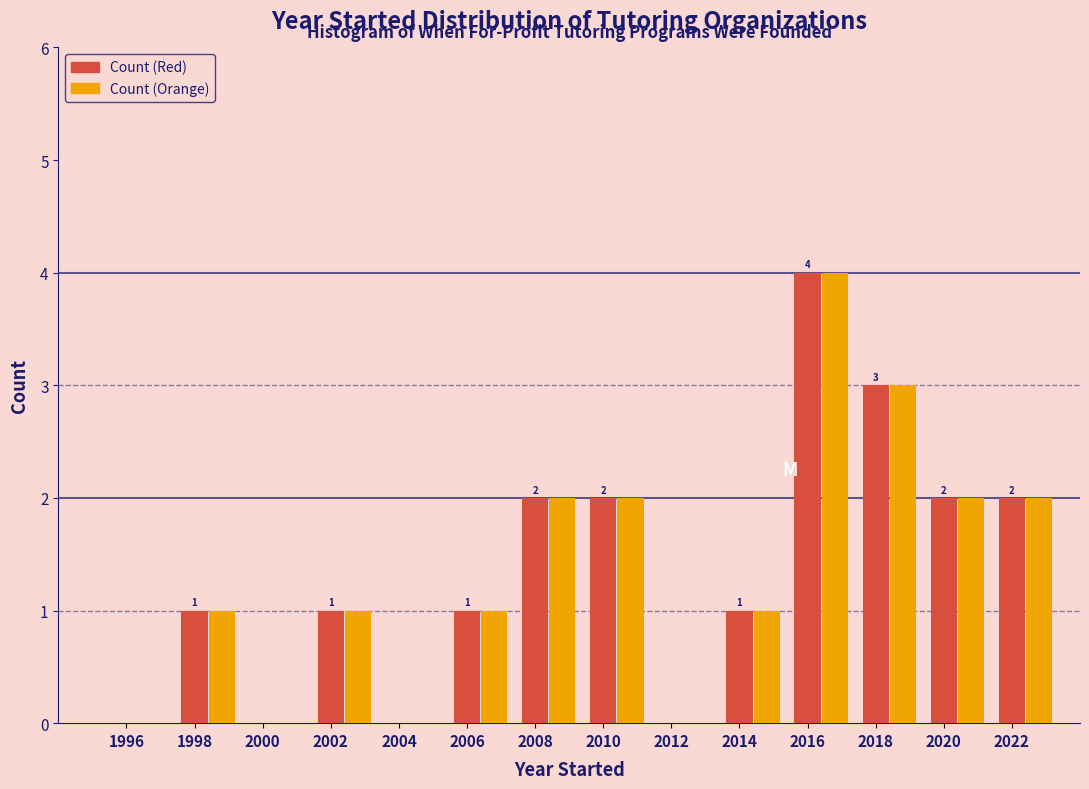

At which category is the sum across all series the highest?

2016